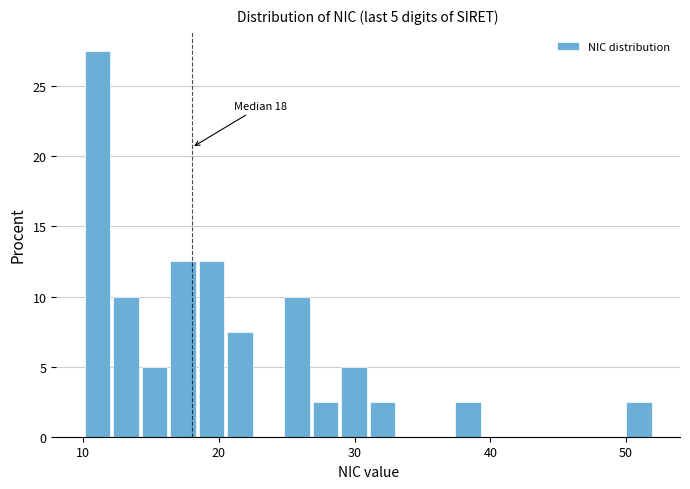

Around what value on the x-axis is the tallest bar? Give the approximate position of its centre, as read against the axis.

11